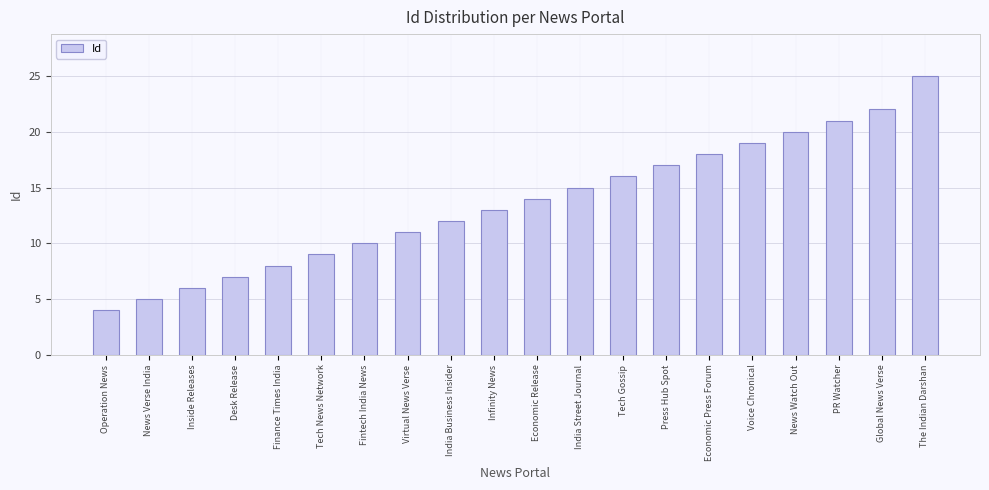

What is the greatest value displayed?

25